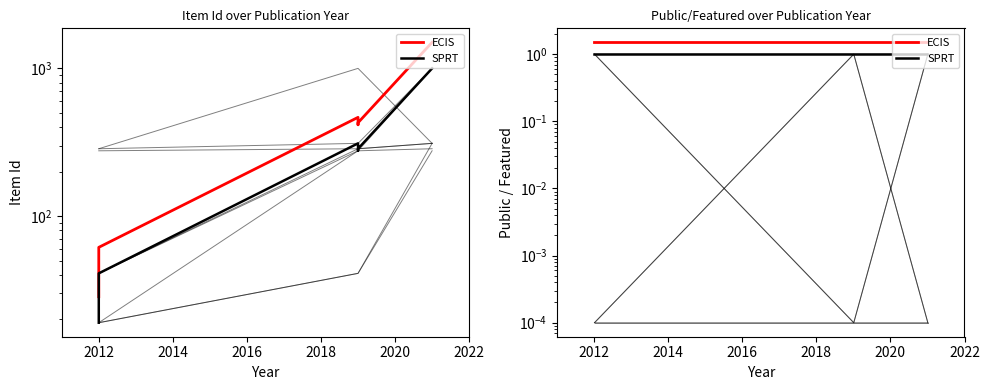

Is the value of SPRT at 2010 greater than the value of ECIS at 2018?

No